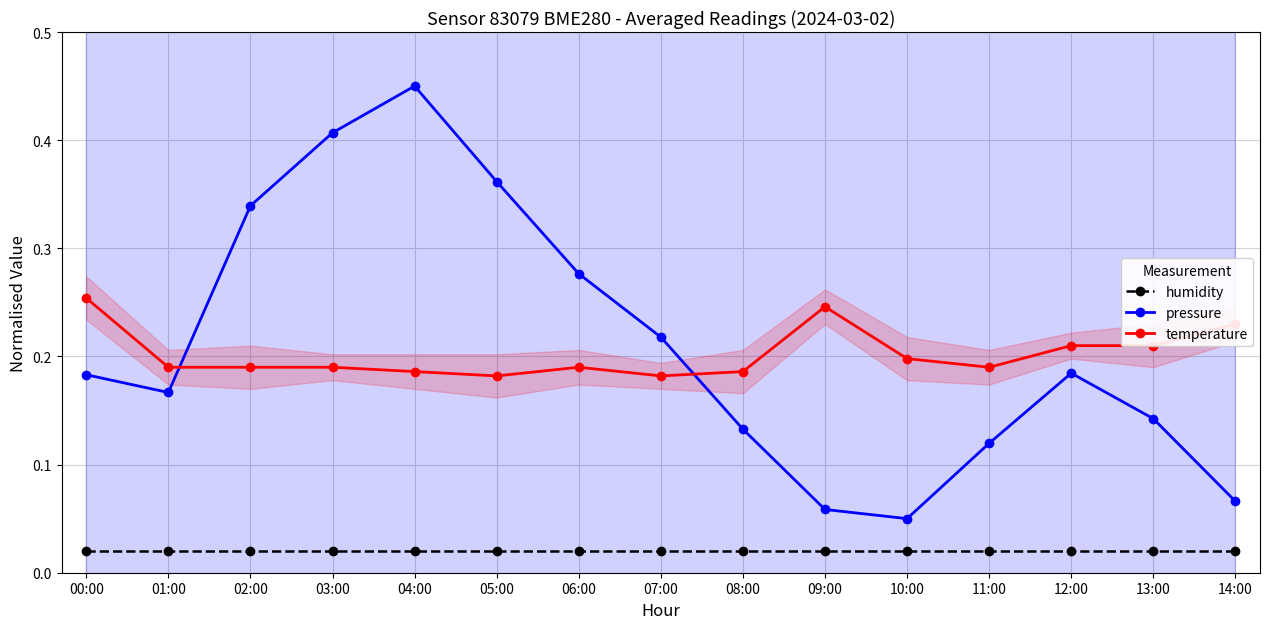

Which label corresponds to the smallest value in the chart?

00:00